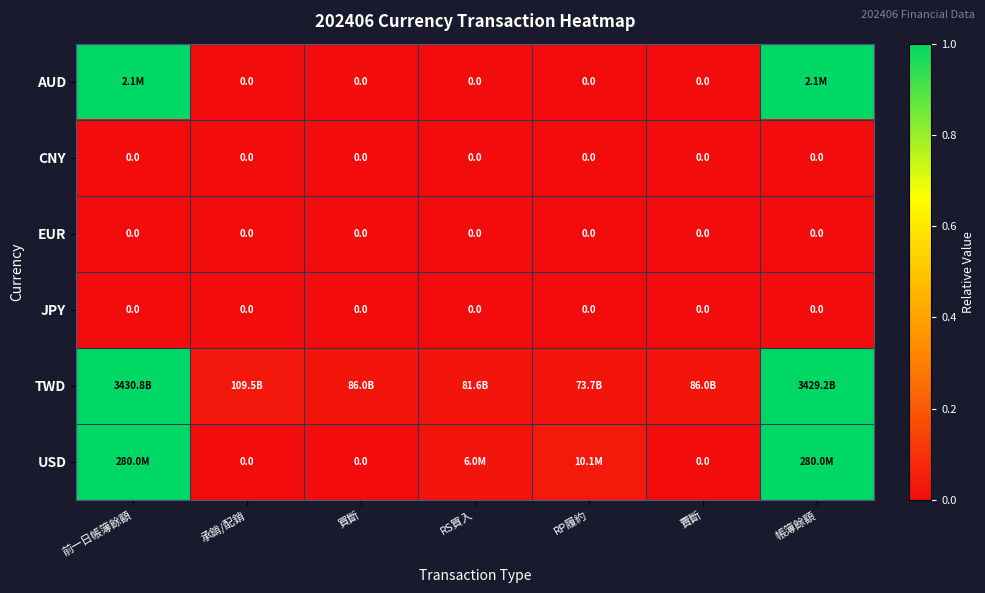

Which has a higher value, 承銷/配銷 or 前一日帳簿餘額?

前一日帳簿餘額